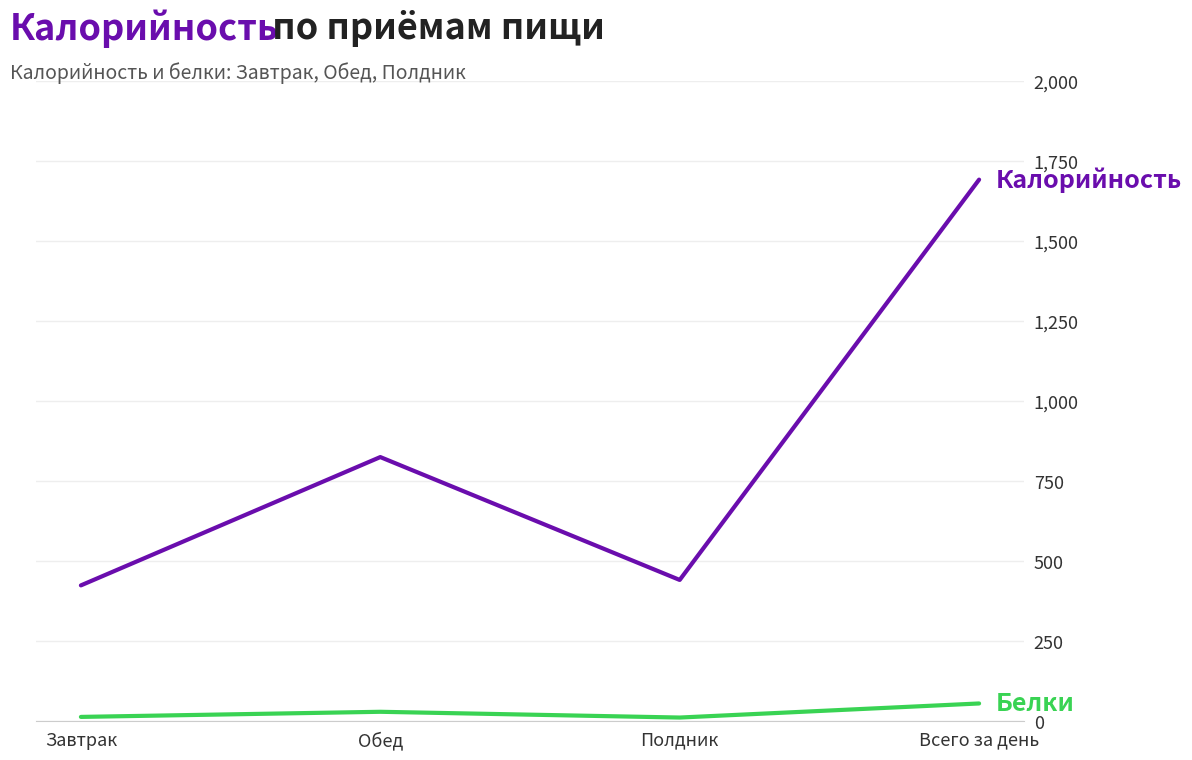

At which category is the sum across all series the highest?

Всего за день